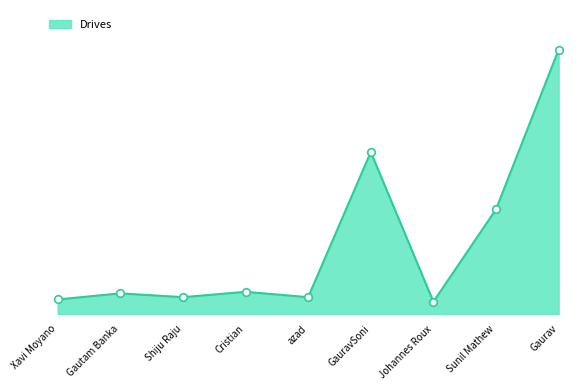

What is the change in value from Xavi Moyano to Gautam Banka?

+8